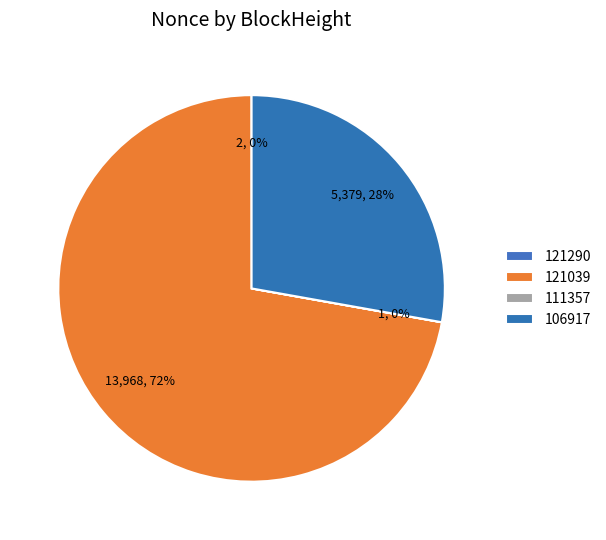

To the nearest percent, what is the combined percentage of 111357 and 121039?

72%